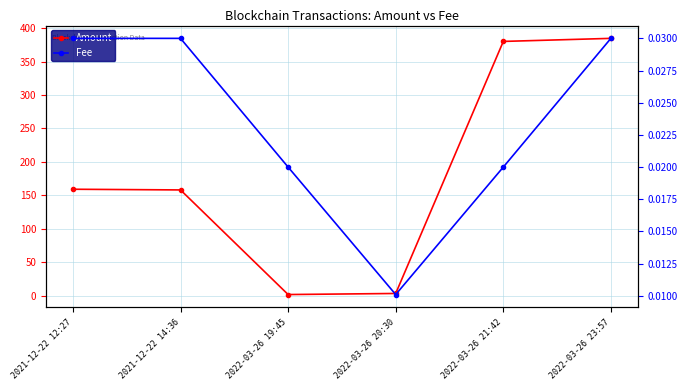

Reading left to right, transcribe all the data shown in this chart.

Amount: 159.0	158.0	1.5	3.1	380.2	384.7
Fee: 0.0	0.0	0.0	0.0	0.0	0.0